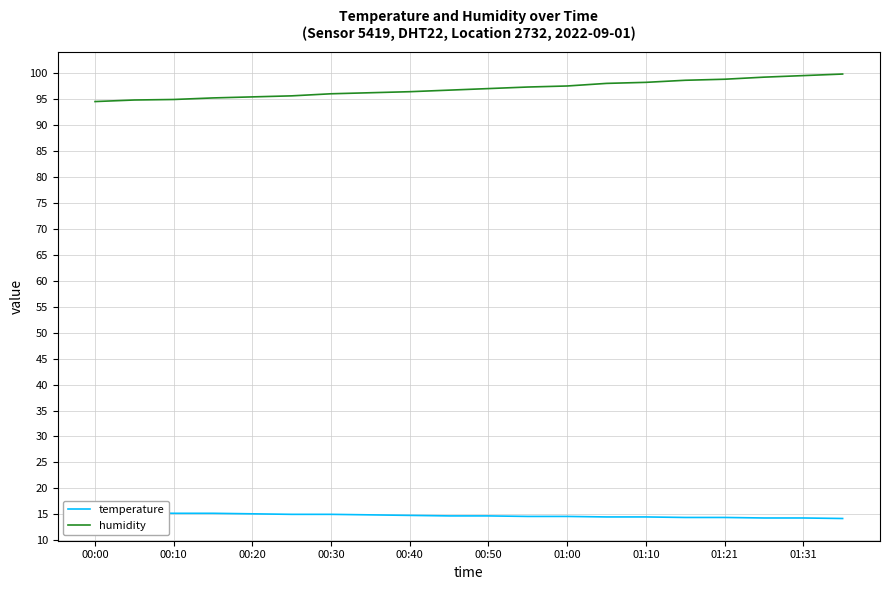

What is the difference between the maximum and minimum values in the humidity series?

5.3